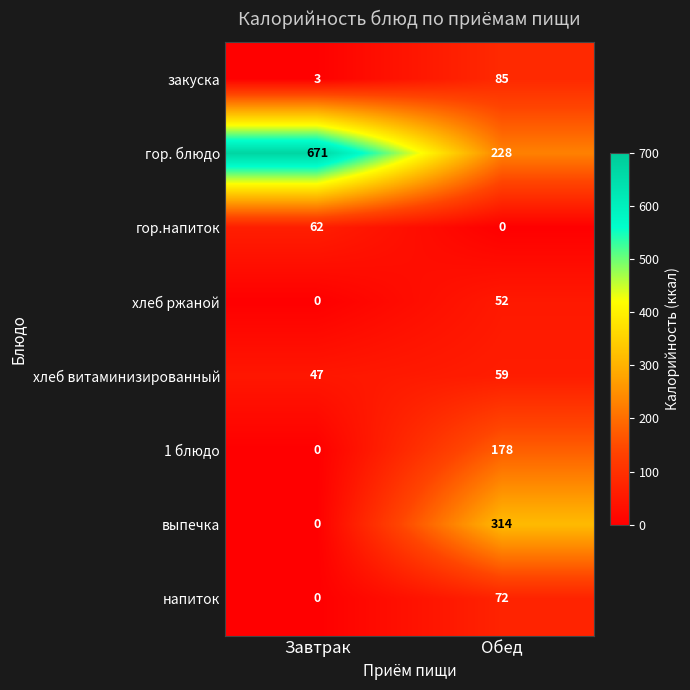

Reading left to right, extract all data points from this chart.

закуска: 3	85
гор. блюдо: 671	228
гор.напиток: 62	0
хлеб ржаной: 0	52
хлеб витаминизированный: 47	59
1 блюдо: 0	178
выпечка: 0	314
напиток: 0	72